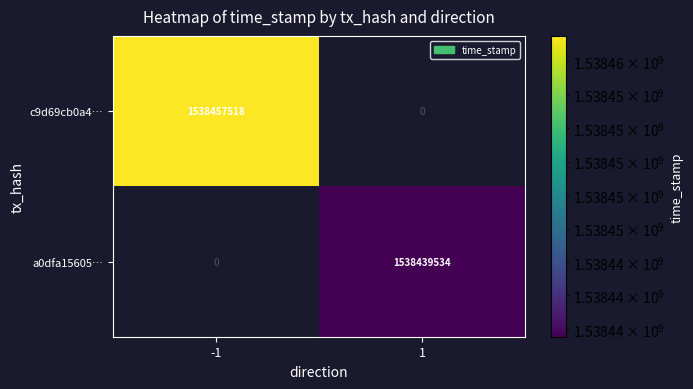

What is the difference between the maximum and minimum values in the c9d69cb0a4… series?

1538457518